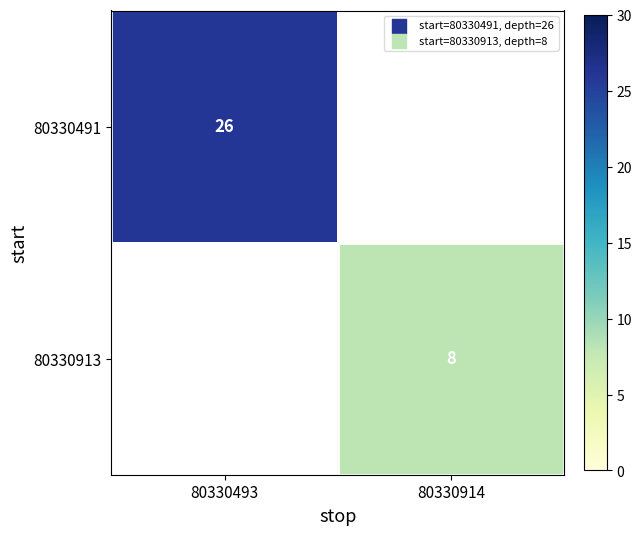

At which category does the chart reach its peak across all series?

80330493